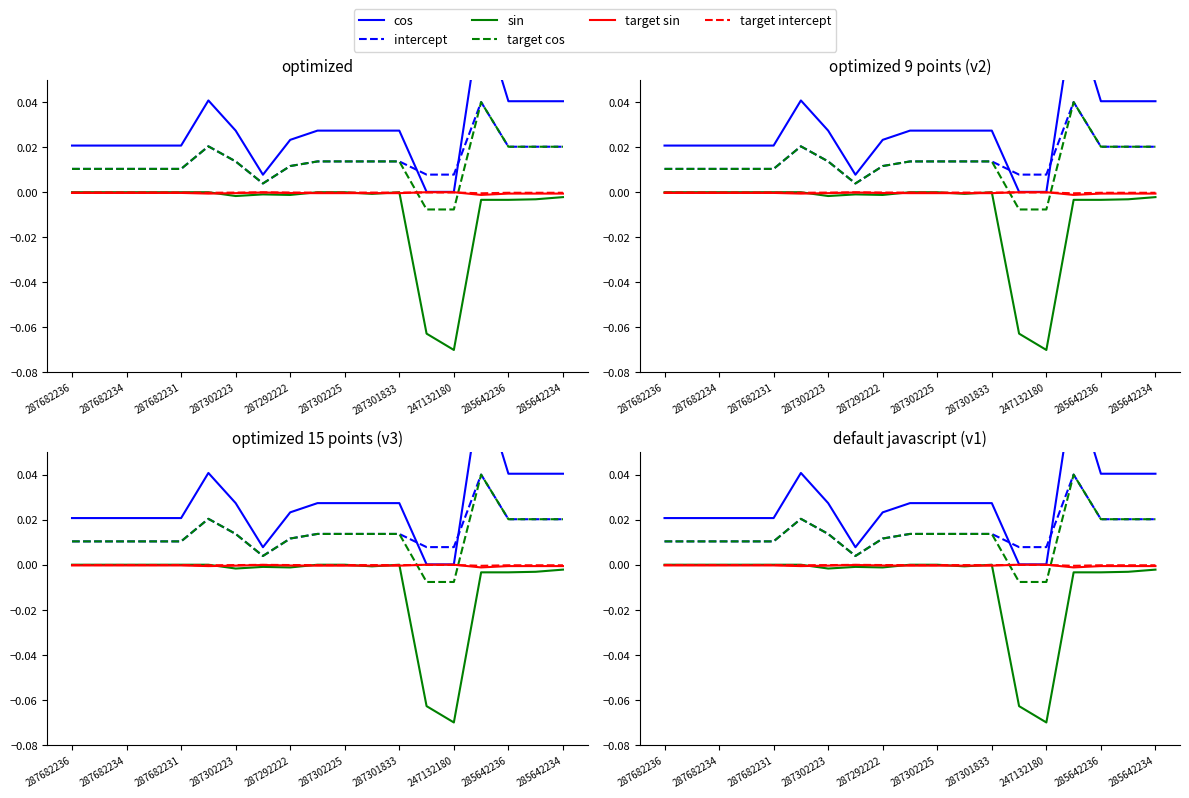

How many lines are shown in the chart?

6